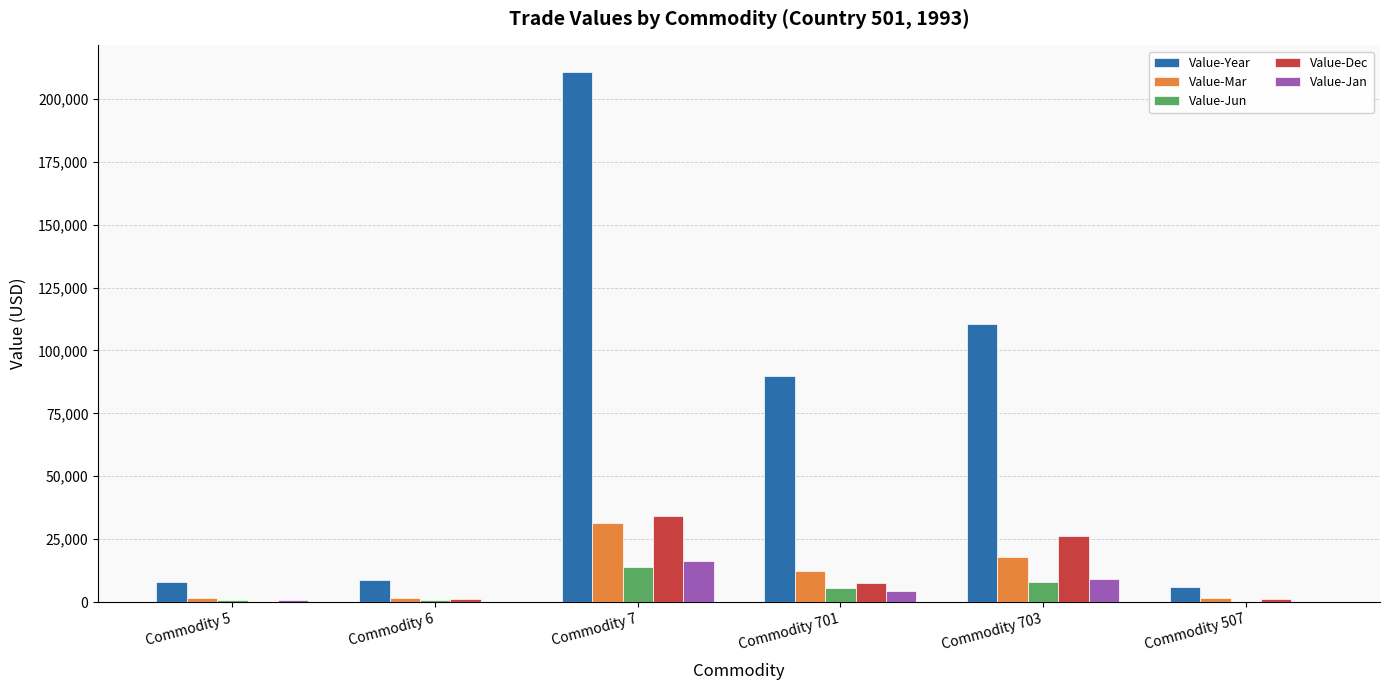

Which series has the largest range (max minus min)?

Value-Year